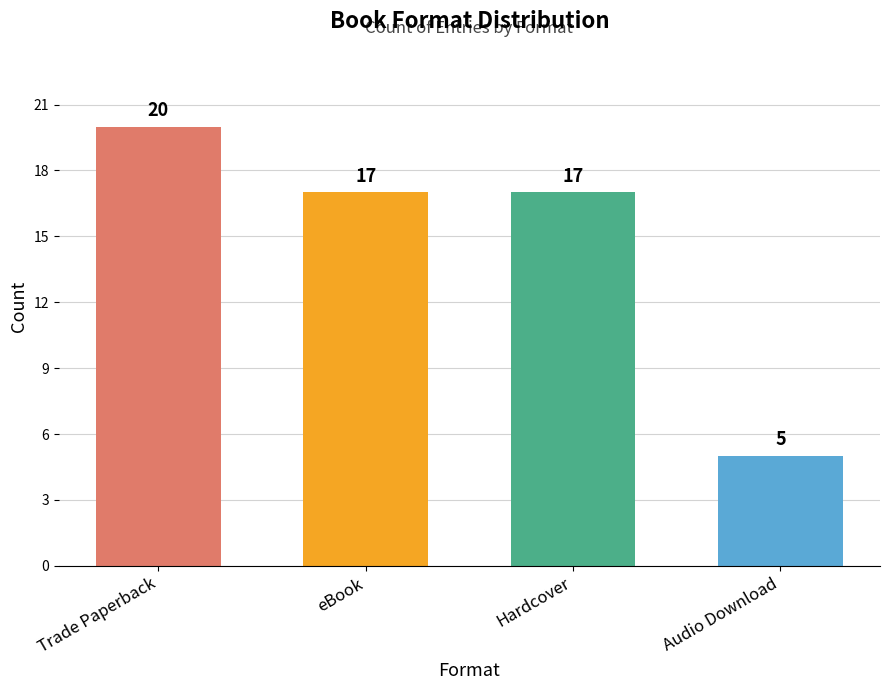

Reading left to right, extract all data points from this chart.

Trade Paperback=20	eBook=17	Hardcover=17	Audio Download=5